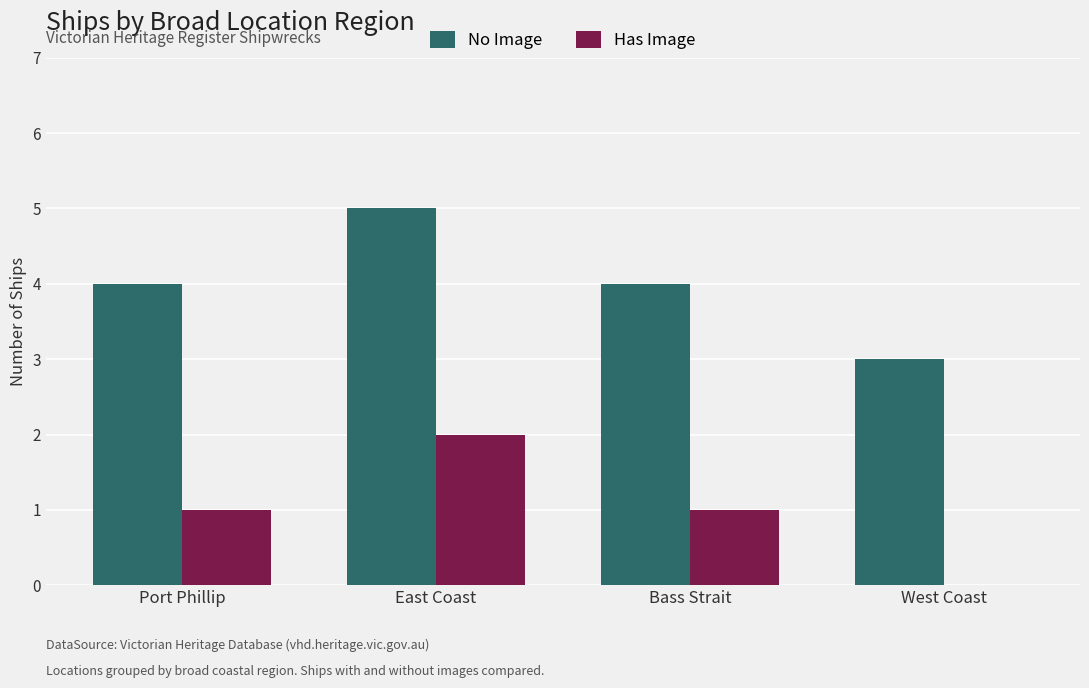

Count the number of data series in this chart.

2